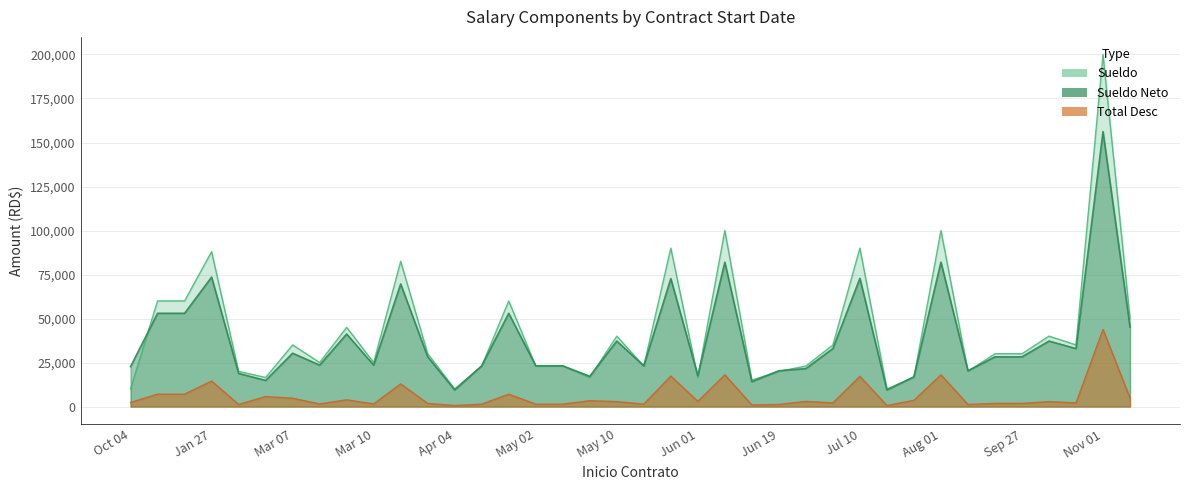

Which series ends up on top after the final intersection of Sueldo and Sueldo Neto?

Sueldo